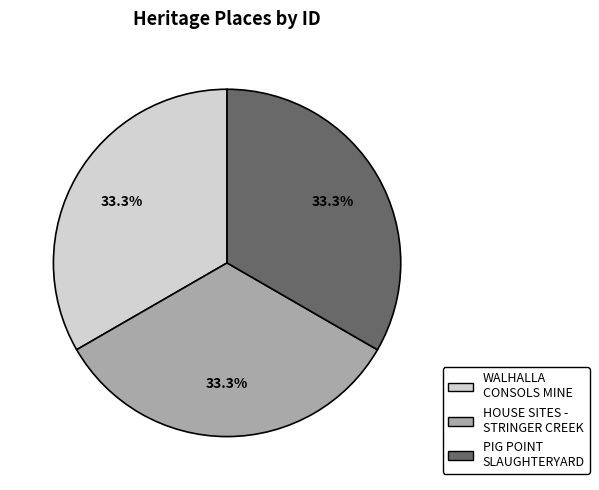

Is HOUSE SITES - STRINGER CREEK the majority of the pie?

No